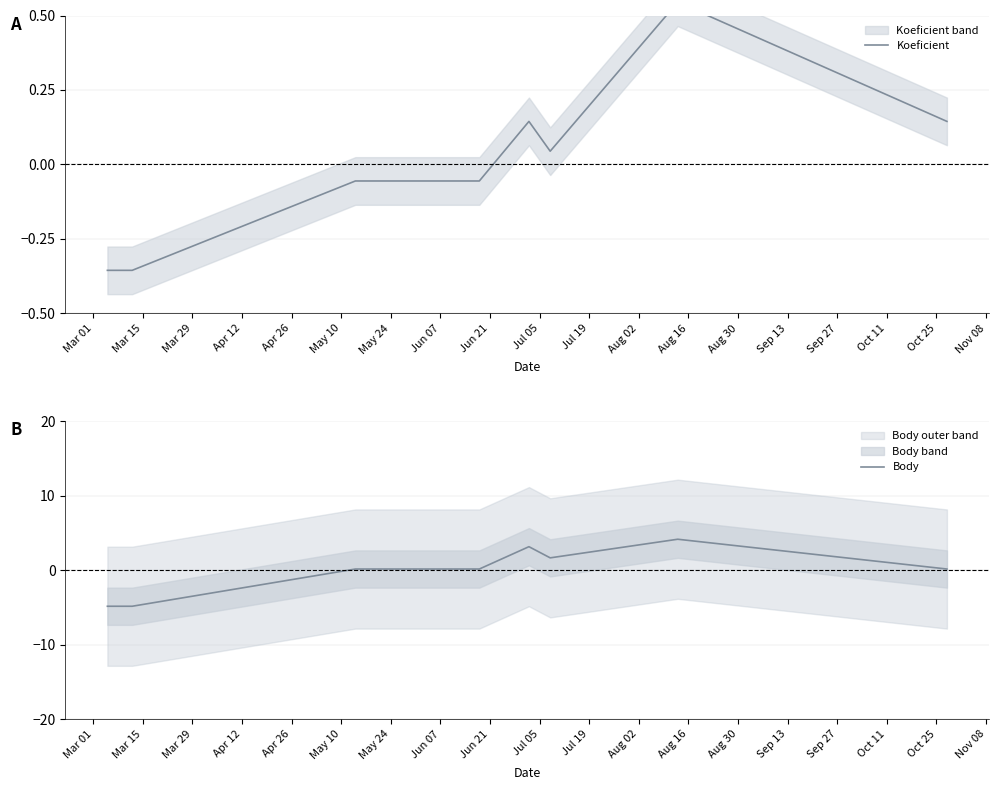

What is the maximum value for Body?

4.2